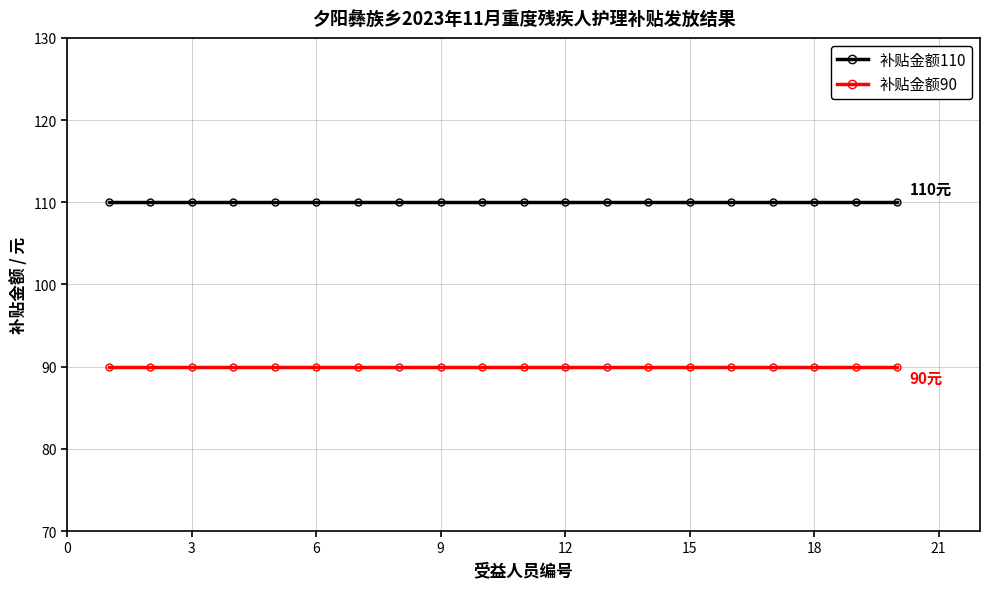

Is this an area chart (filled region under the line)?

No